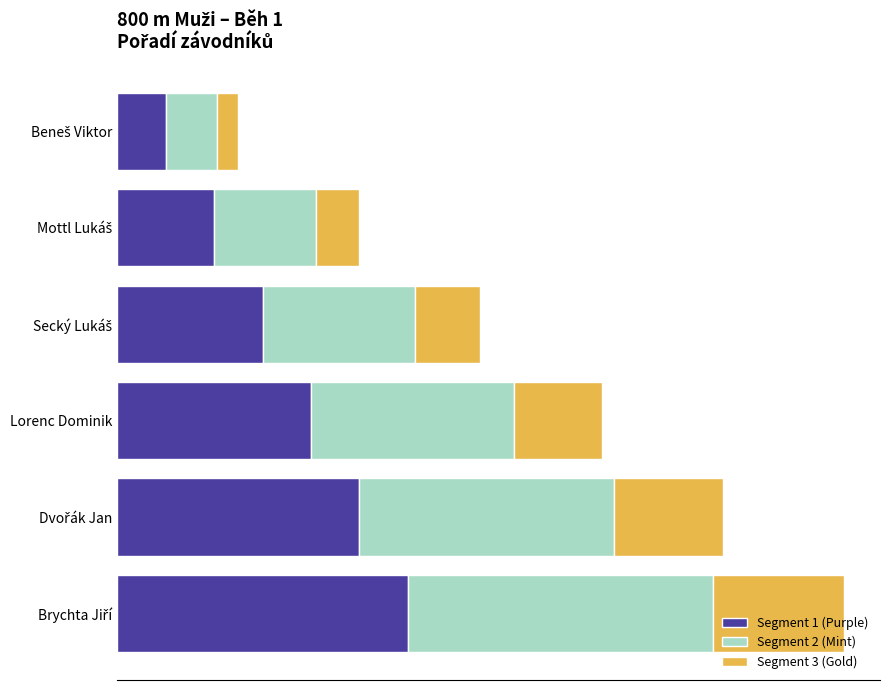

What are all the series names shown in the legend?

Segment 1 (Purple), Segment 2 (Mint), Segment 3 (Gold)